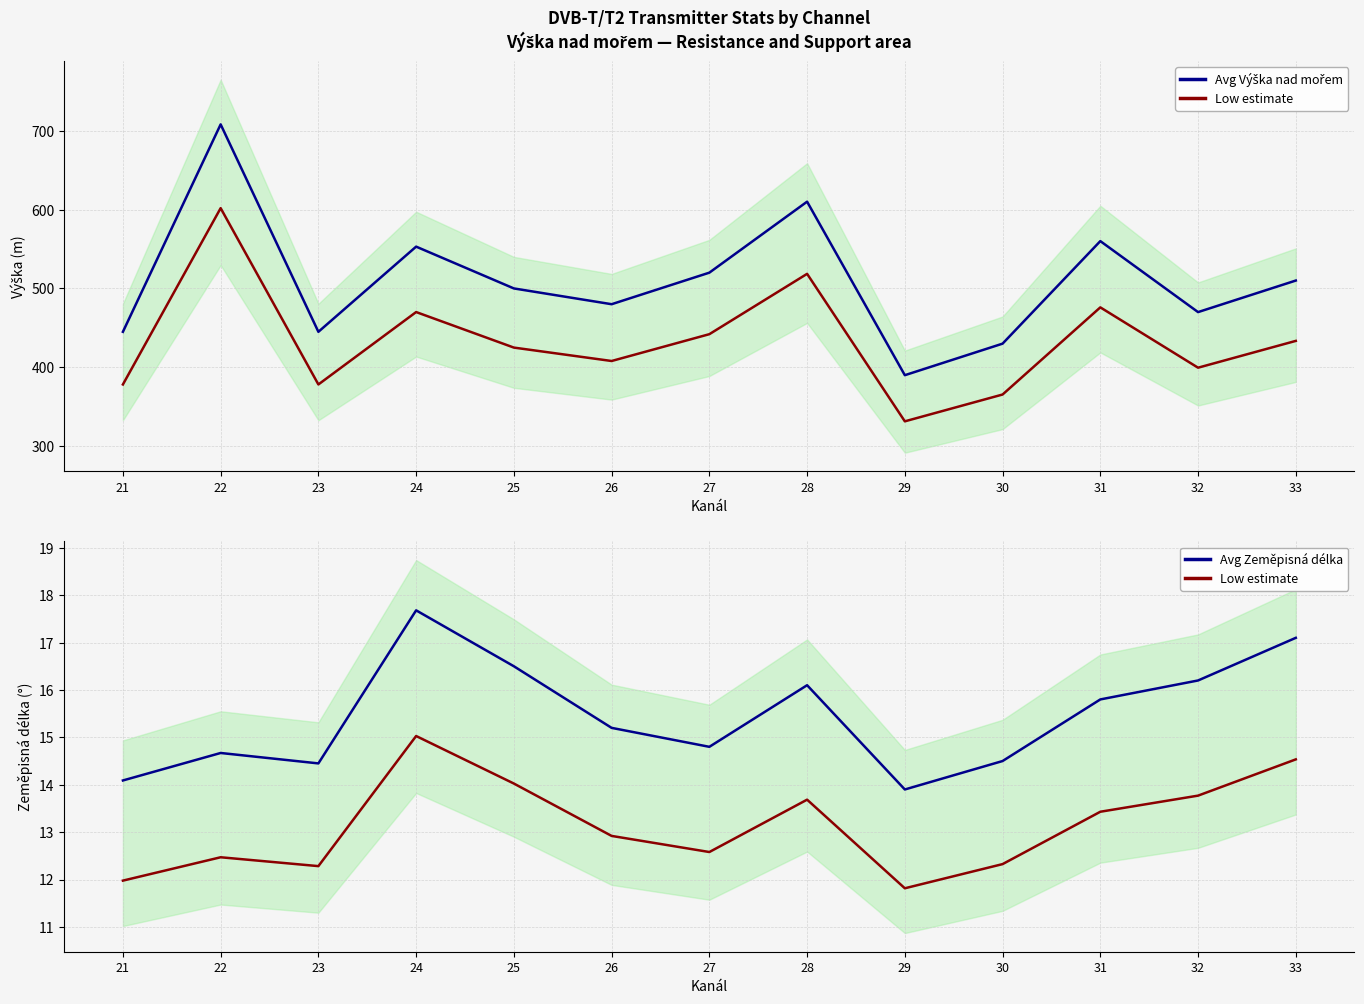

At which label does Avg Výška nad mořem reach its peak?

22